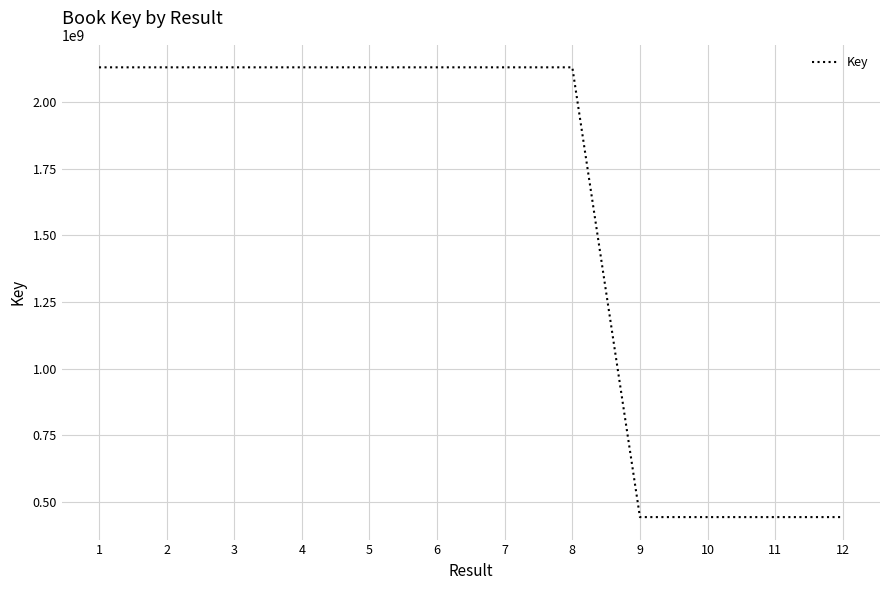

Does the chart have visible grid lines?

Yes